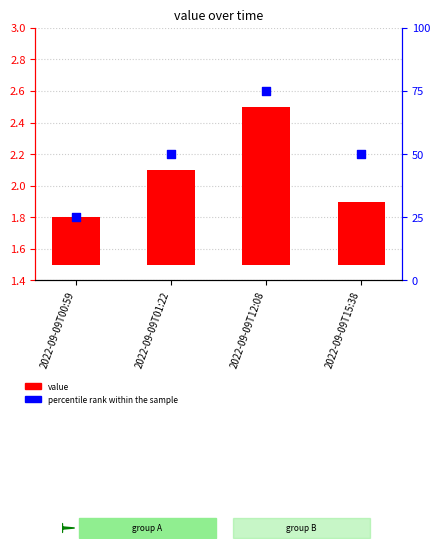

What are all the series names shown in the legend?

value, percentile rank within the sample